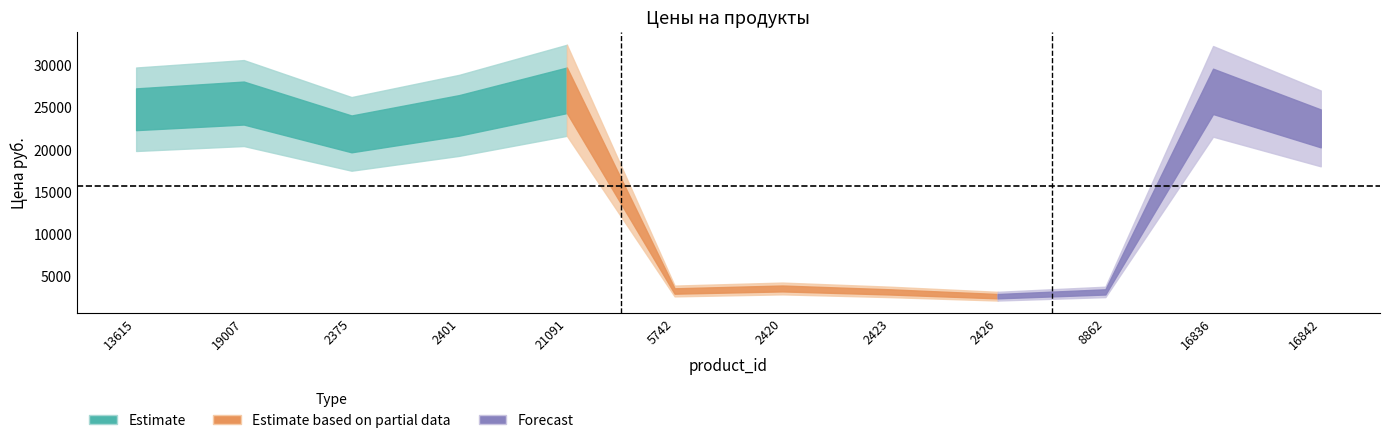

True or false: the data shows 40333.0 at 21091.

False